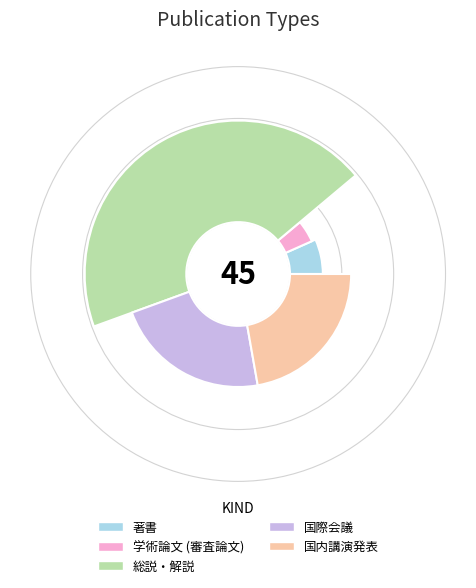

What percentage do 国内講演発表 and 国際会議 together represent?

44.4%